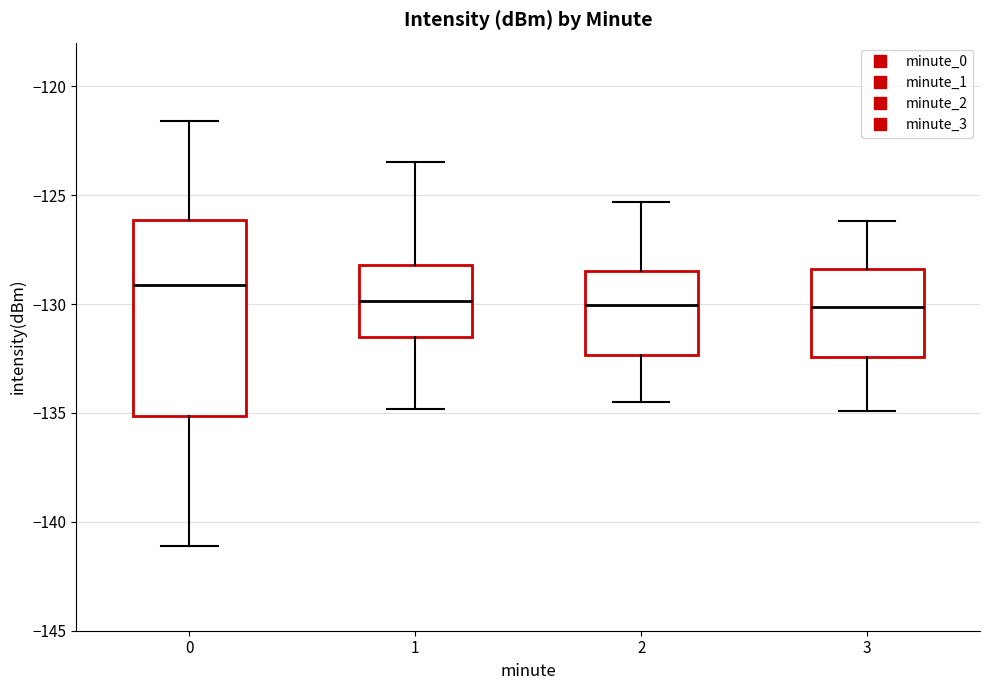

Reading left to right, read every box against the y-axis: the position of its median line, the range the box covers, and the ends of its whiskers. The values are not printed on the chart, so give them approximately, as read against the axis.

0: median -129.0, box -135.0 to -126.0, whiskers -141.0 to -121.5
1: median -130.0, box -131.5 to -128.0, whiskers -135.0 to -123.5
2: median -130.0, box -132.5 to -128.5, whiskers -134.5 to -125.5
3: median -130.0, box -132.5 to -128.5, whiskers -135.0 to -126.0